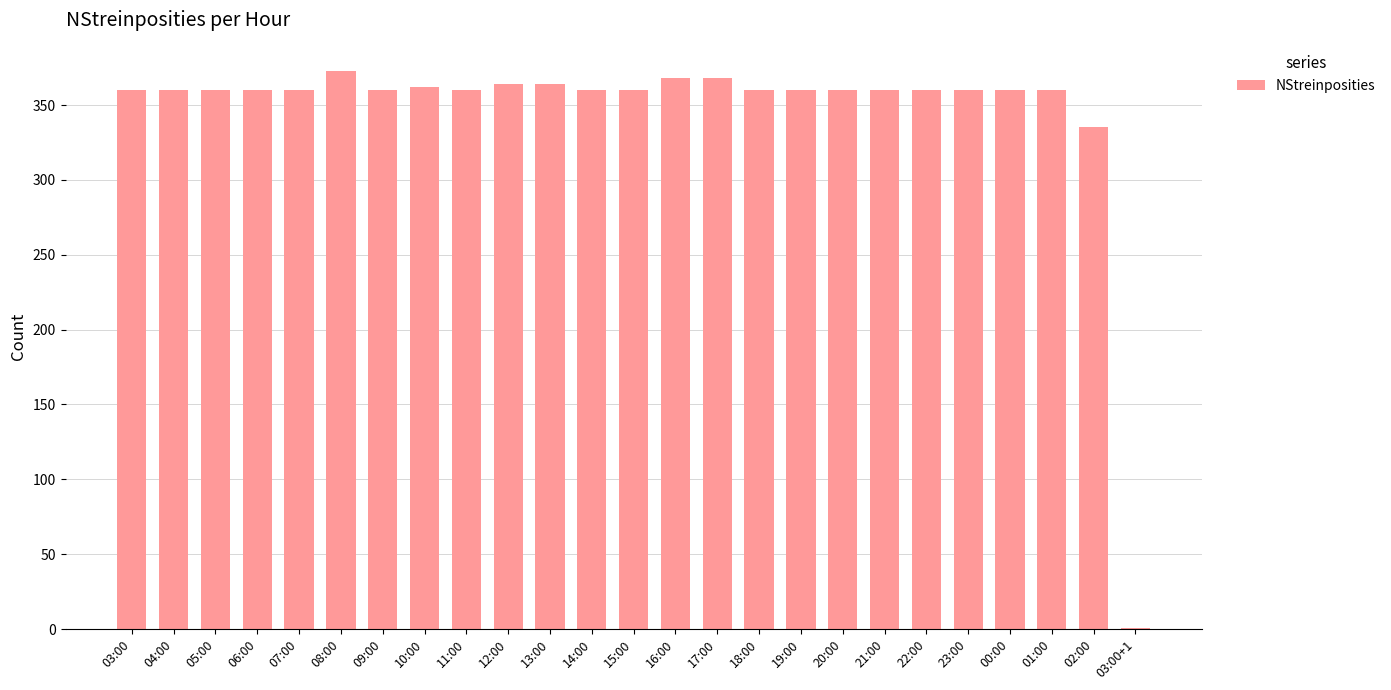

Approximately how many times larger is the value at 15:00 compared to 22:00?

1.0